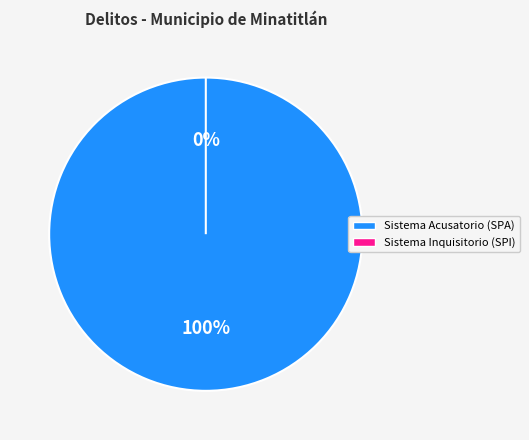

Does Sistema de Justicia Penal Inquisitorio represent more than half of the total?

No